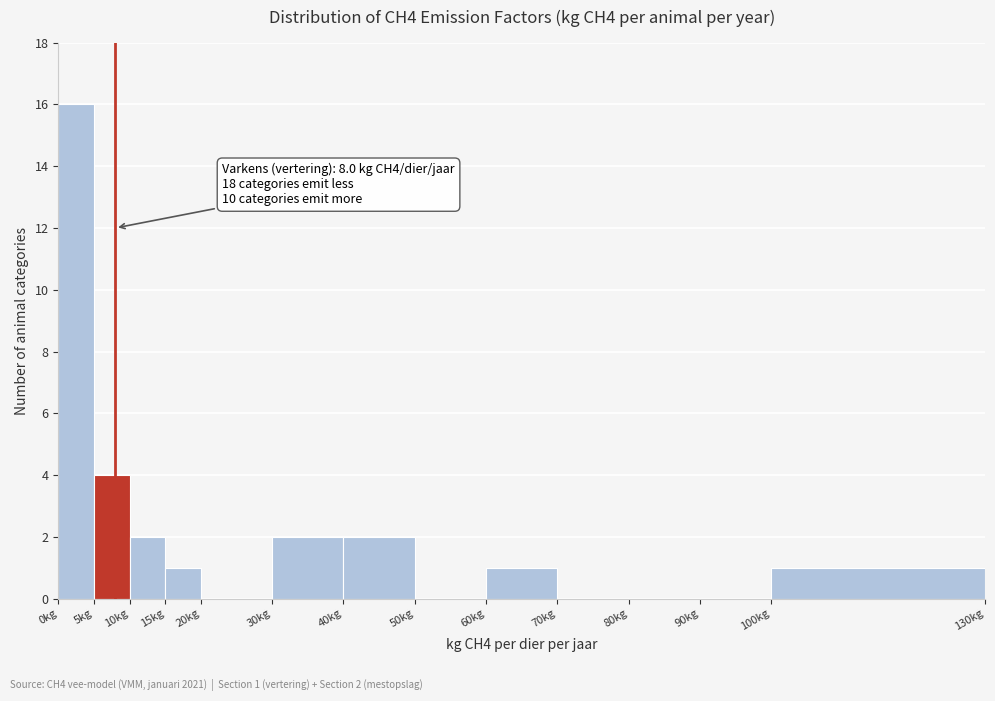

Which range on the x-axis has the tallest bar?

0 to 5